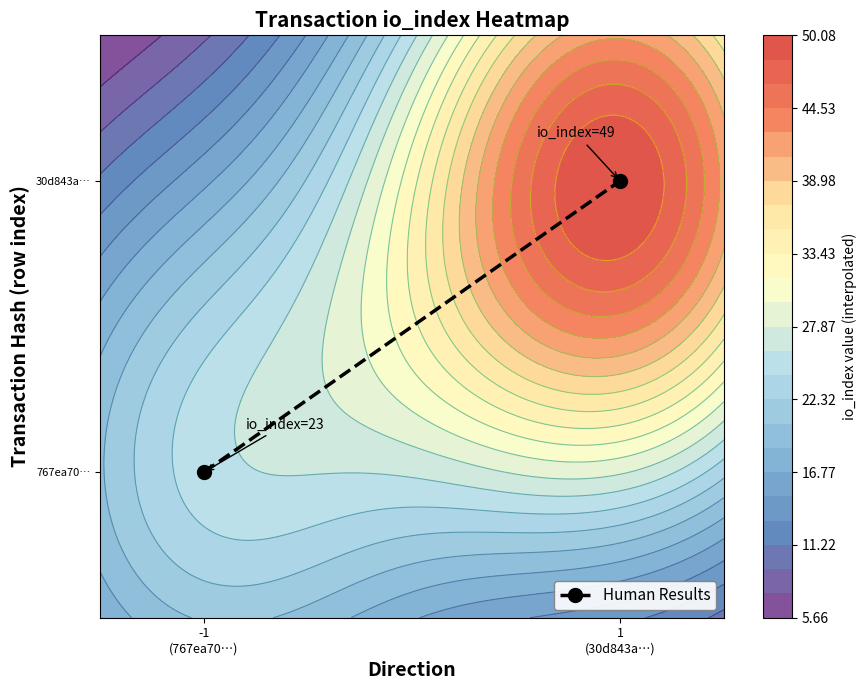

Which category has the highest value across all series?

1
(30d843a…)